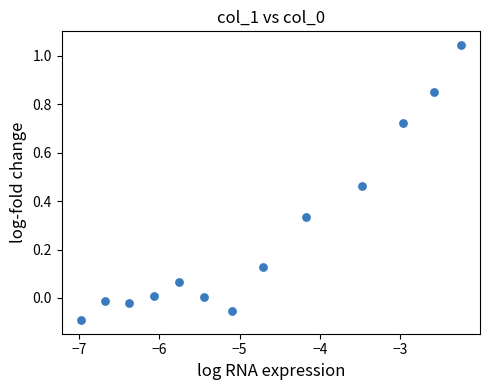

What is the range of X values (max minus min)?

4.7